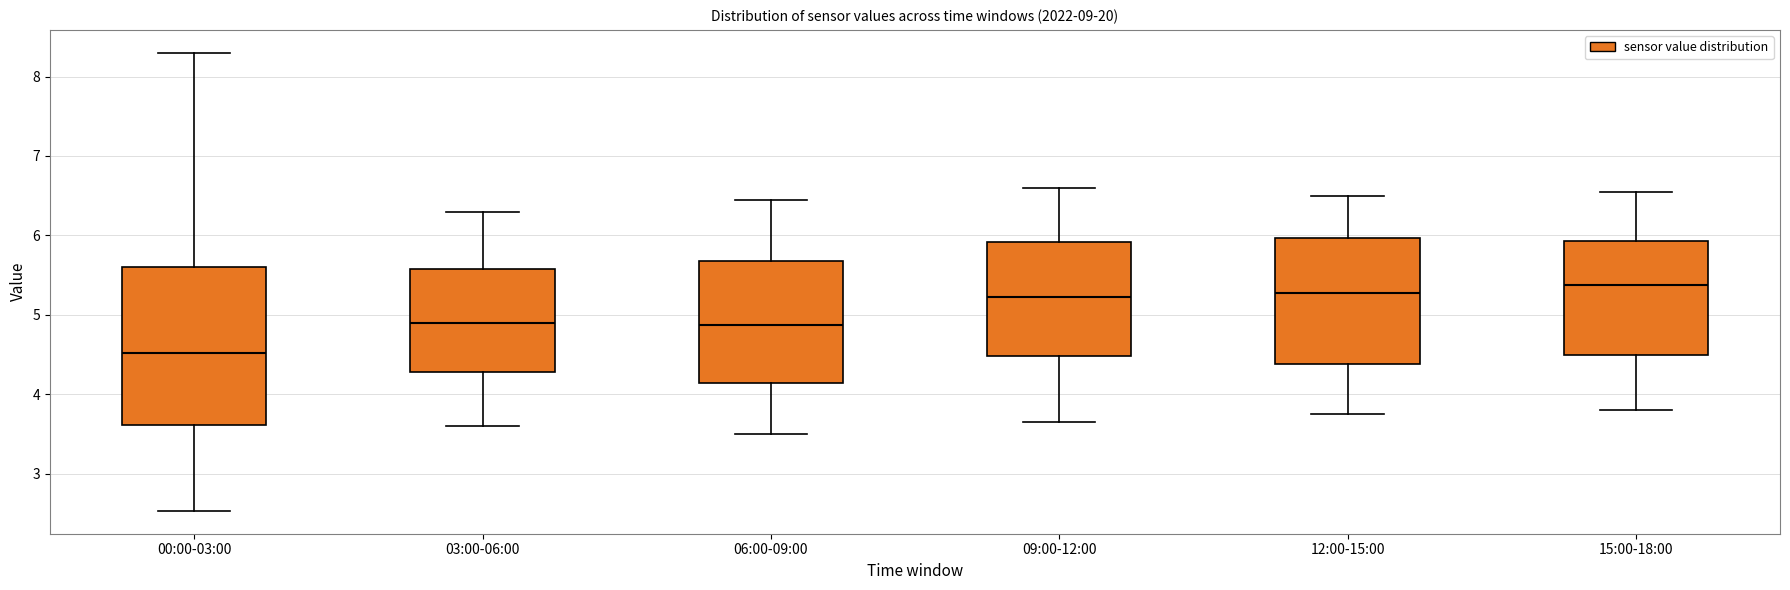

Reading left to right, transcribe this box plot: for each box, give where its median line is, the range the box spans, and where its two whiskers end, as read against the y-axis. The values are not printed on the chart, so give them approximately, as read against the axis.

00:00-03:00: median 4.5, box 3.6 to 5.6, whiskers 2.5 to 8.3
03:00-06:00: median 4.9, box 4.3 to 5.6, whiskers 3.6 to 6.3
06:00-09:00: median 4.9, box 4.1 to 5.7, whiskers 3.5 to 6.5
09:00-12:00: median 5.2, box 4.5 to 5.9, whiskers 3.7 to 6.6
12:00-15:00: median 5.3, box 4.4 to 6.0, whiskers 3.8 to 6.5
15:00-18:00: median 5.4, box 4.5 to 5.9, whiskers 3.8 to 6.6